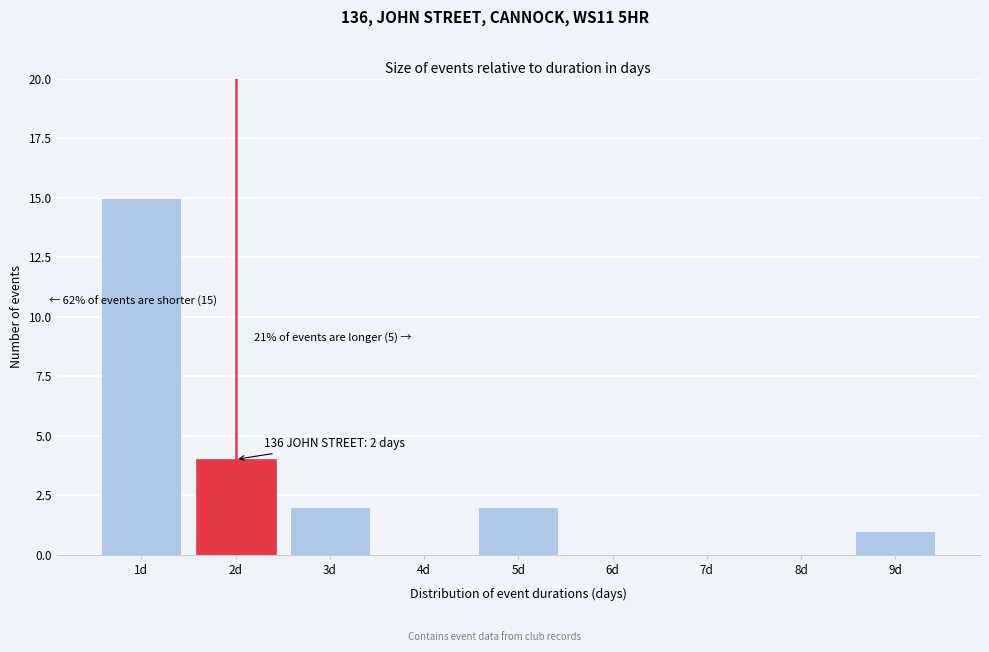

Reading left to right, list all the values displayed in this chart.

1d=15	2d=4	3d=2	4d=0	5d=2	6d=0	7d=0	8d=0	9d=1